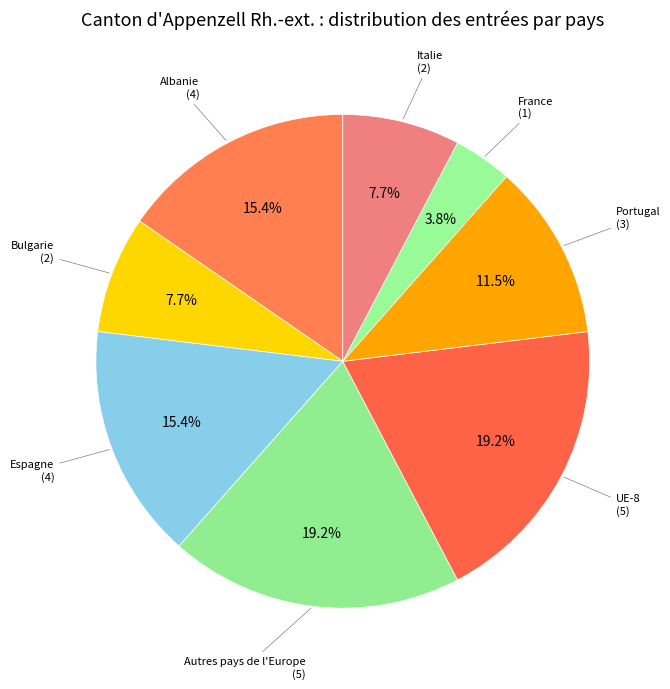

What is the smallest slice in the pie chart?

France